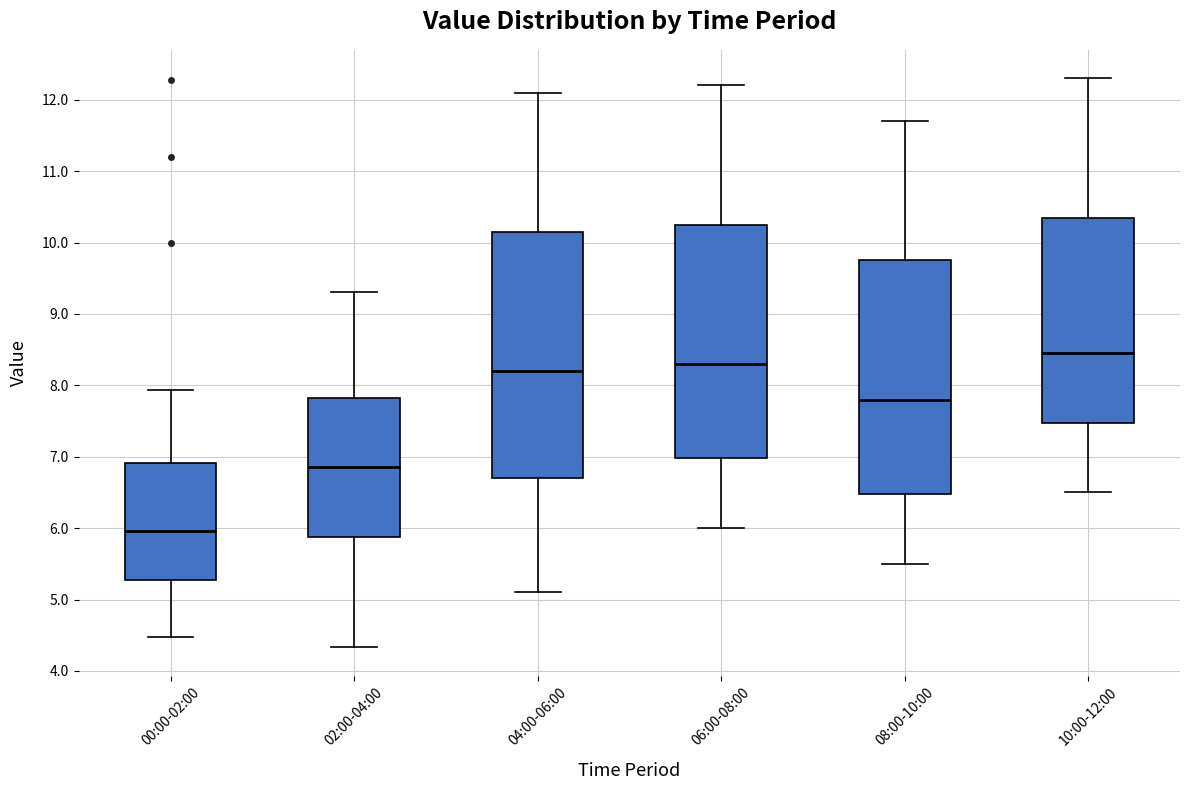

Which box is the tallest, from its lower edge to its upper edge?

04:00-06:00